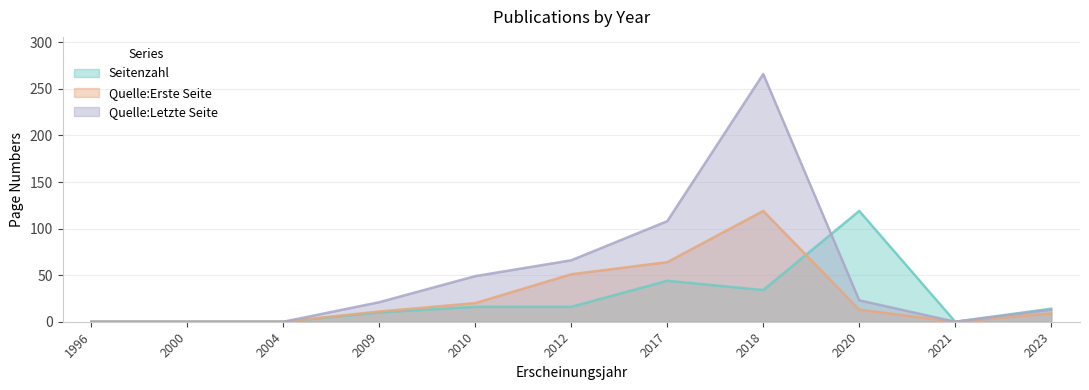

The value of Seitenzahl at 2009 is 10. True or false?

True